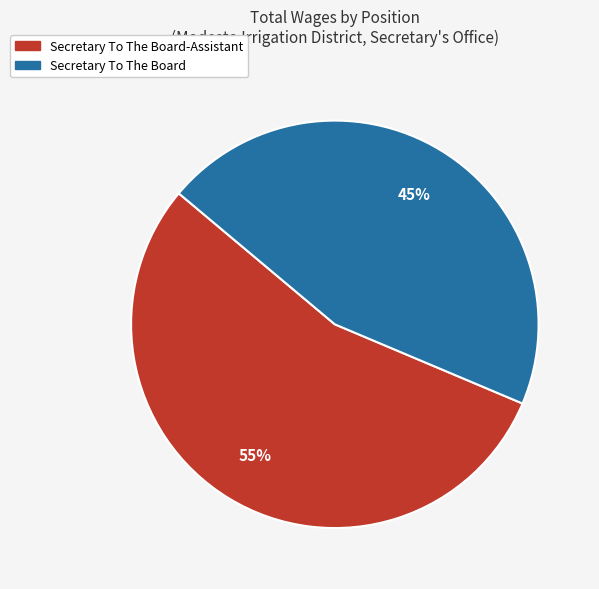

What percentage is the Secretary To The Board-Assistant slice, to the nearest percent?

55%